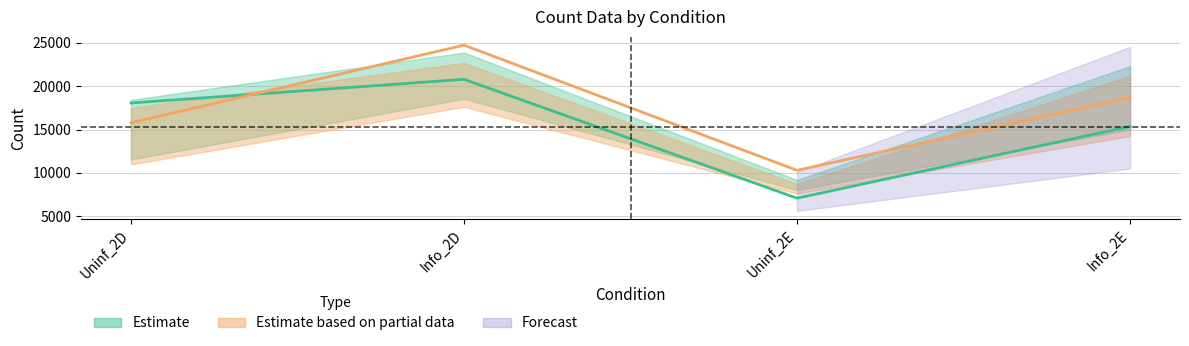

What is the total value across all series at Uninf_2E?

17370